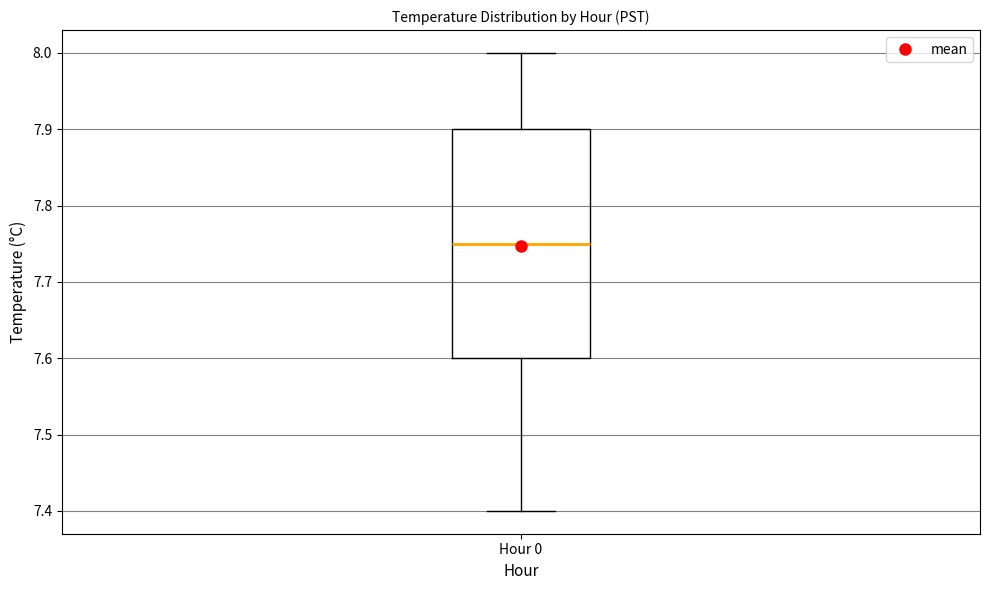

Where does the upper whisker of the box for Hour 0 end on the y-axis? The values are not printed on the chart, so give them approximately, as read against the axis.

8.00